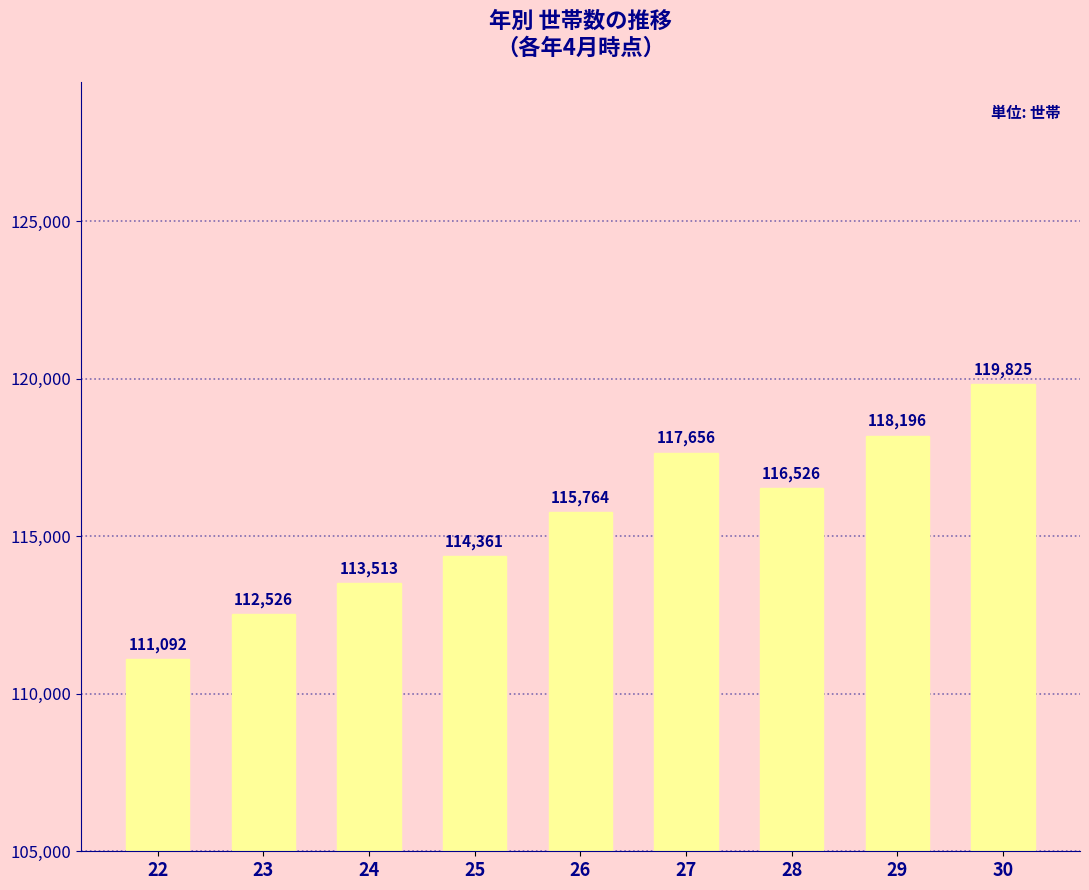

What is the sum of the values at 22 and 25?

225453